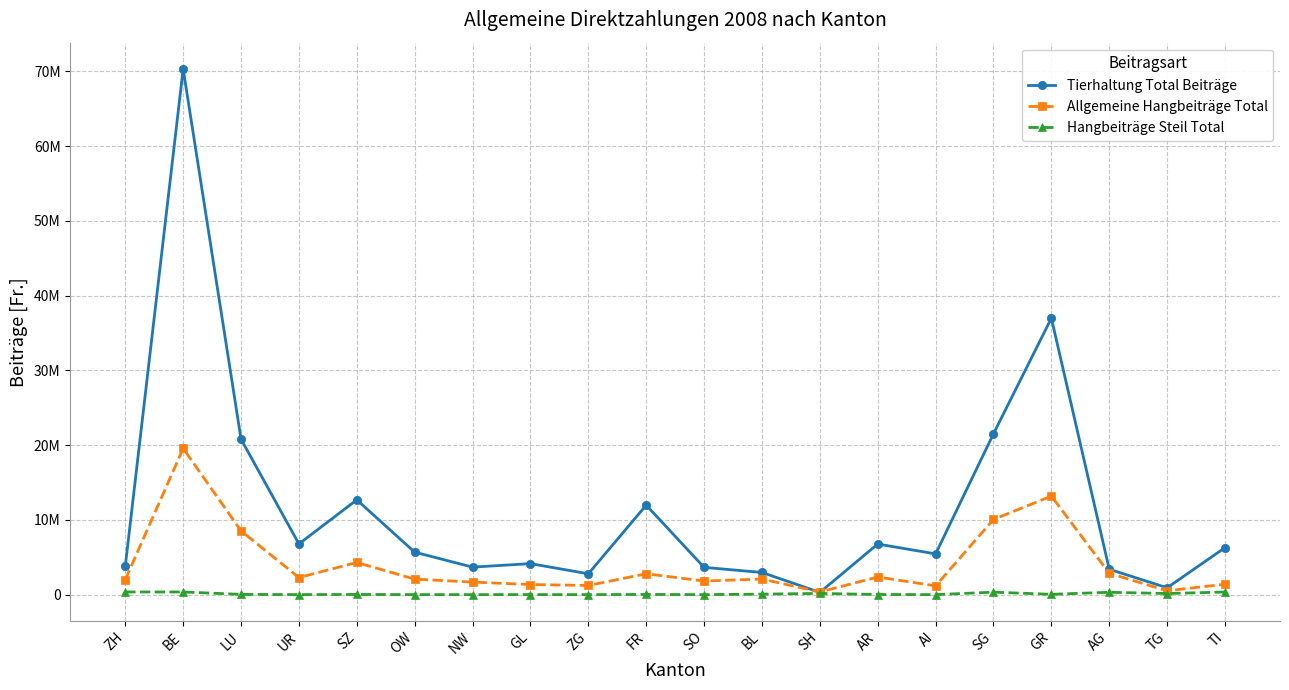

List the labels in order of Tierhaltung Total Beiträge value, smallest first.

SH, TG, ZG, BL, AG, SO, NW, ZH, GL, AI, OW, TI, AR, UR, FR, SZ, LU, SG, GR, BE